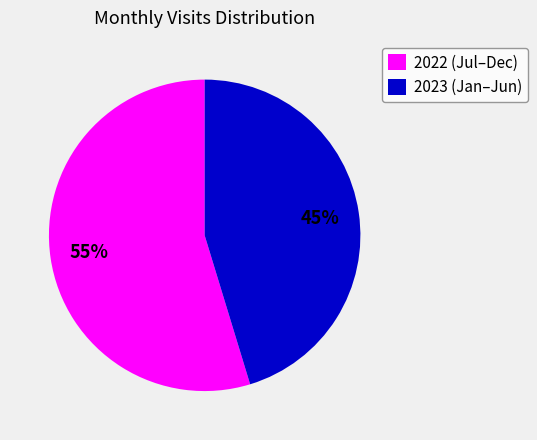

Do 2023 (Jan–Jun) and 2022 (Jul–Dec) together represent more than half of the pie?

Yes